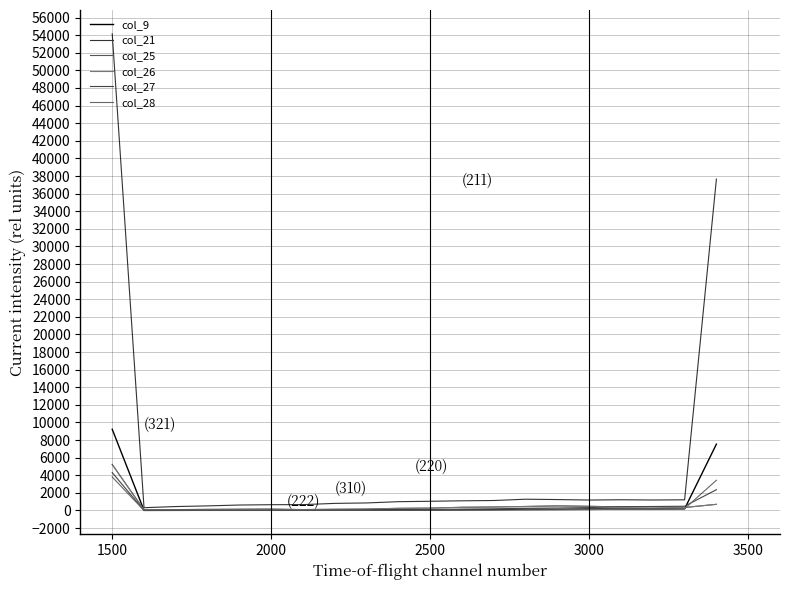

What is the highest value of the col_27 series?

4305